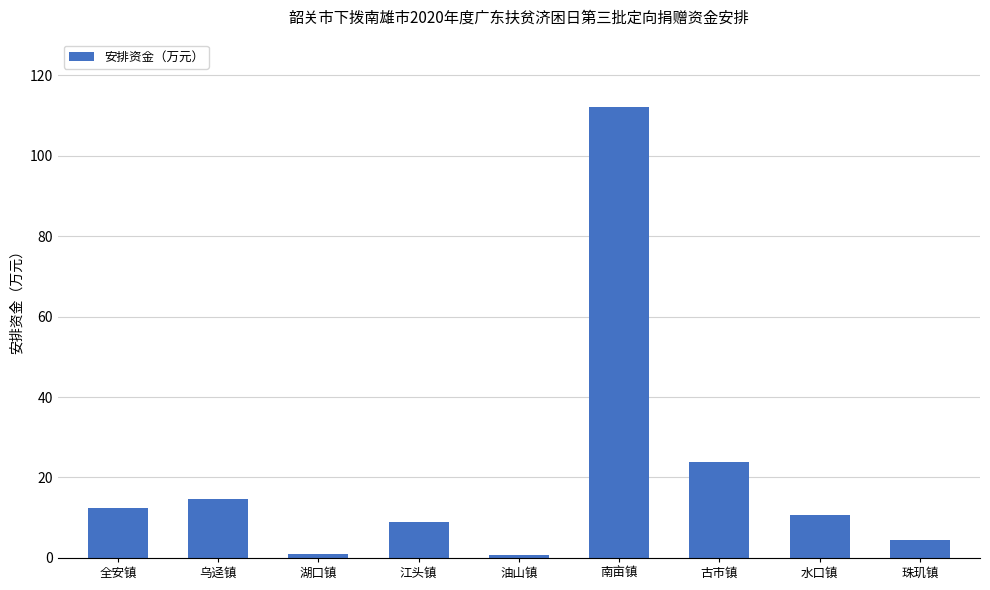

The value at 水口镇 is 10.6. True or false?

True